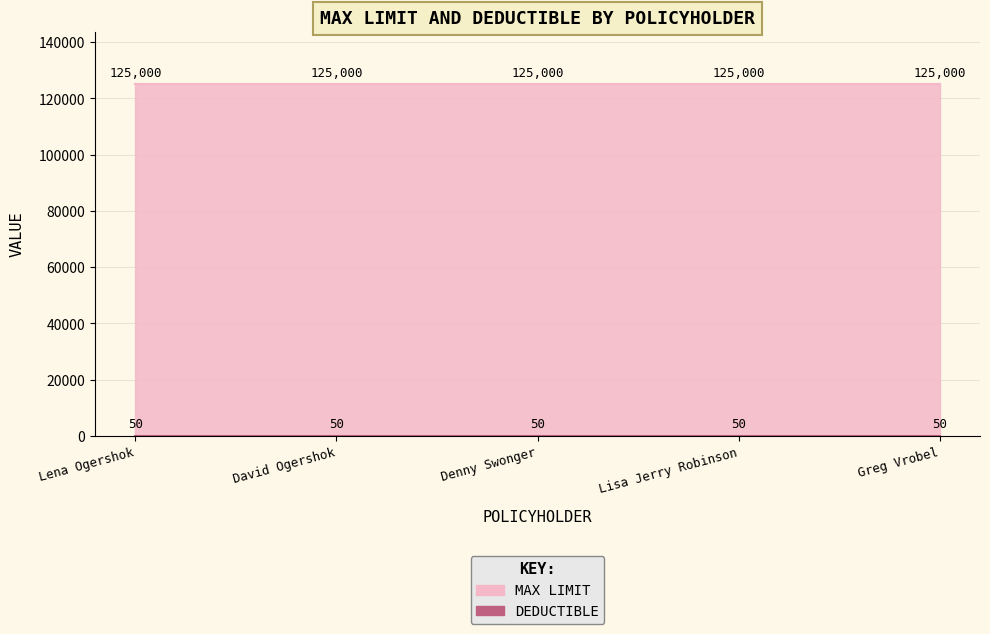

What is the greatest value displayed?

125000